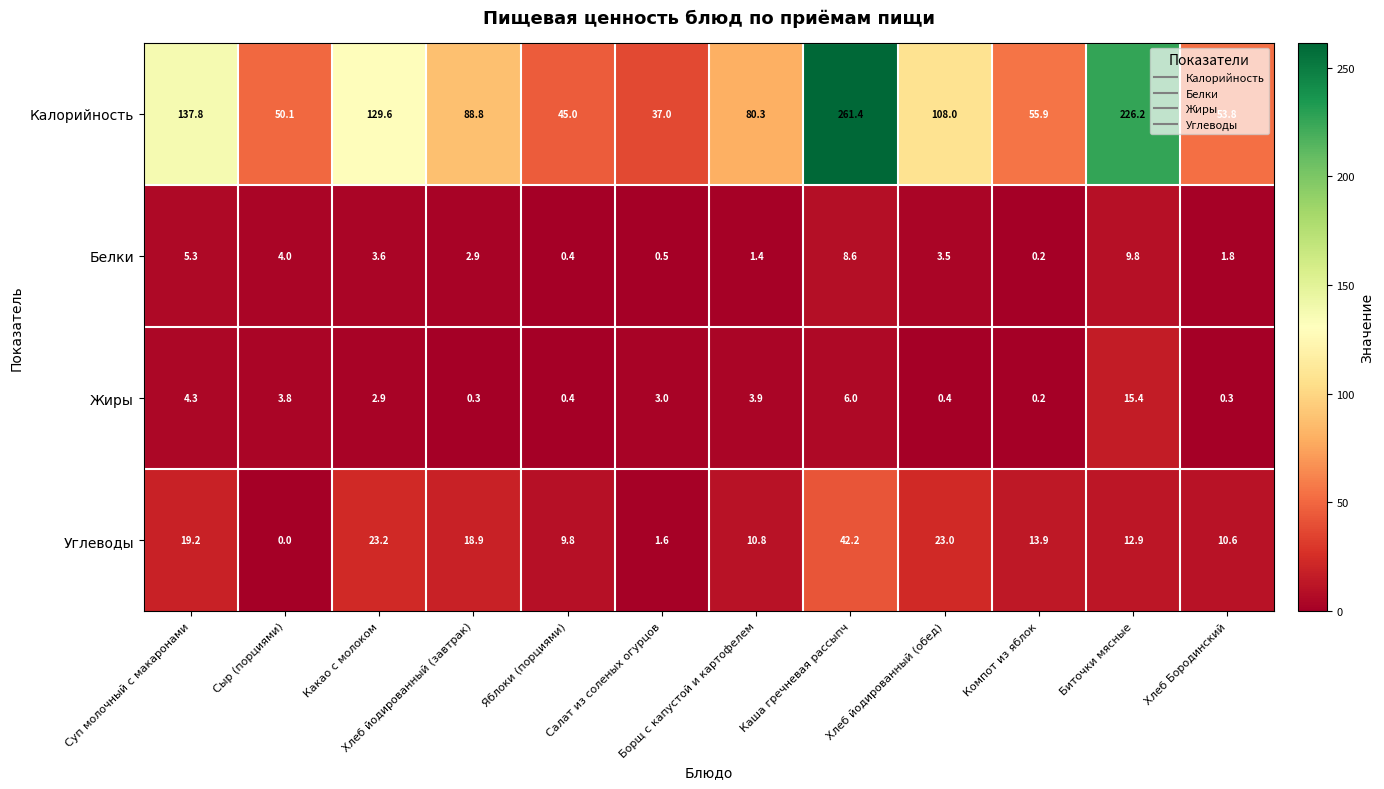

Rank the series by their maximum value, from highest to lowest.

Калорийность, Углеводы, Жиры, Белки